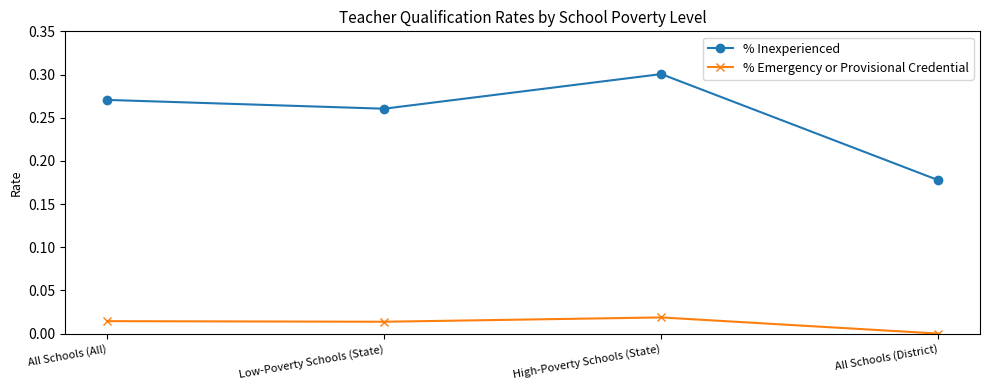

What are all the series names shown in the legend?

% Inexperienced, % Emergency or Provisional Credential